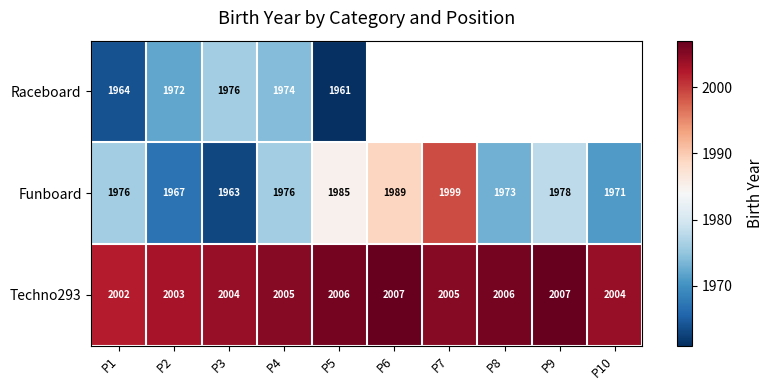

What is the approximate value of Techno293 at P5?

2006